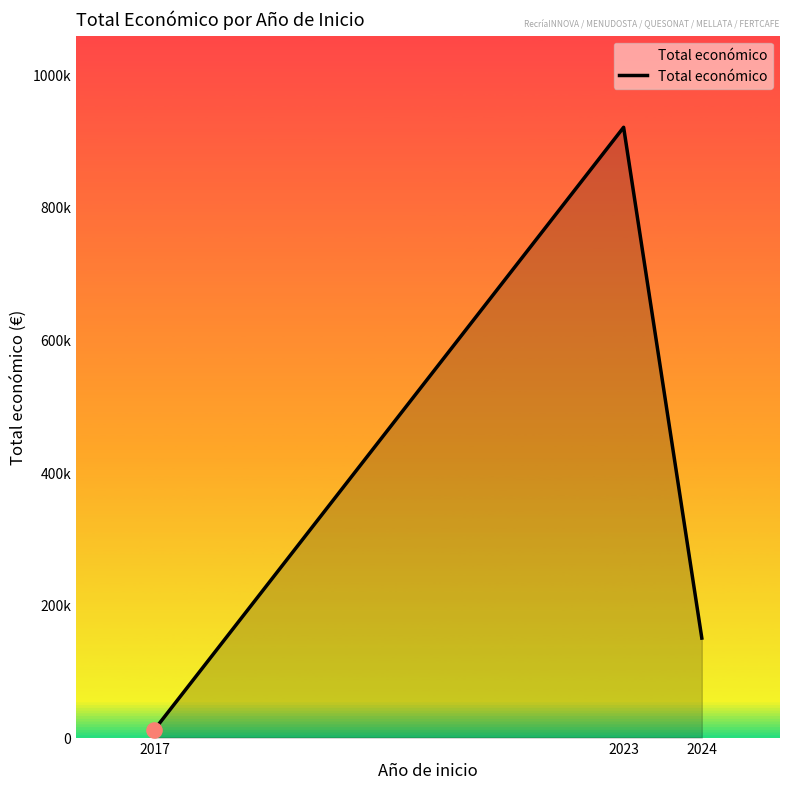

Between 2023 and 2024, which is larger?

2023